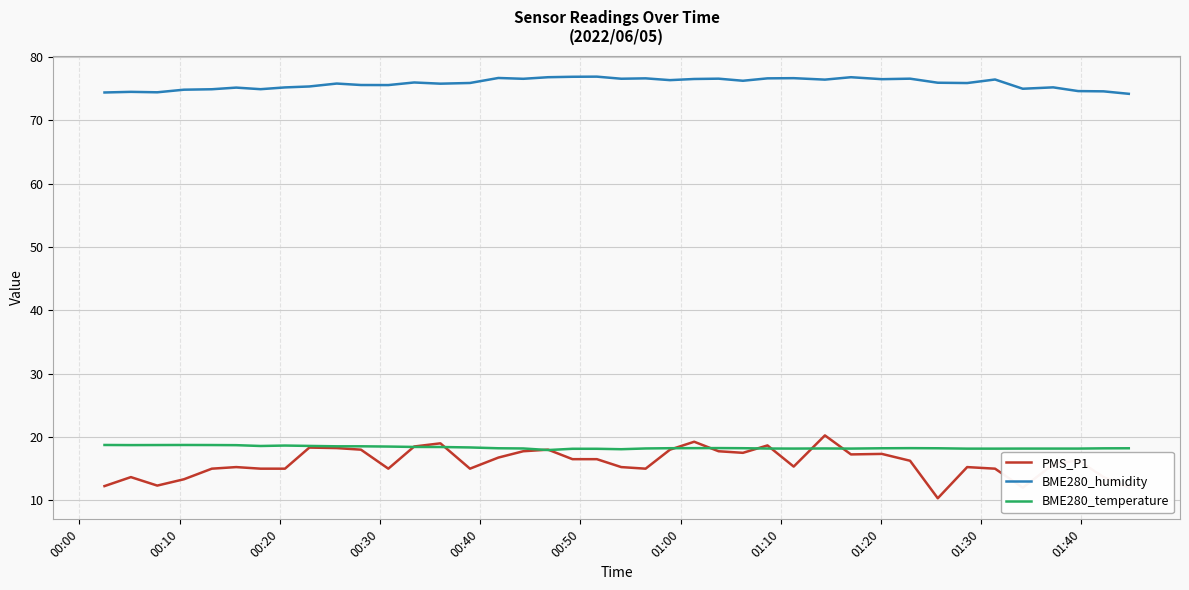

Which series has the widest spread of values?

PMS_P1